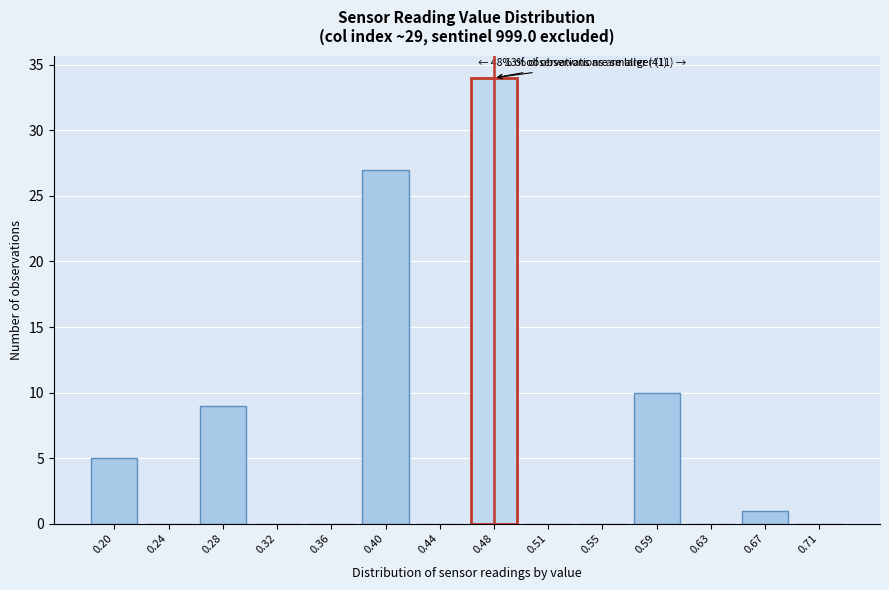

Reading right to left, transcribe all the data shown in this chart.

0.71=0	0.67=1	0.63=0	0.59=10	0.55=0	0.51=0	0.48=34	0.44=0	0.40=27	0.36=0	0.32=0	0.28=9	0.24=0	0.20=5